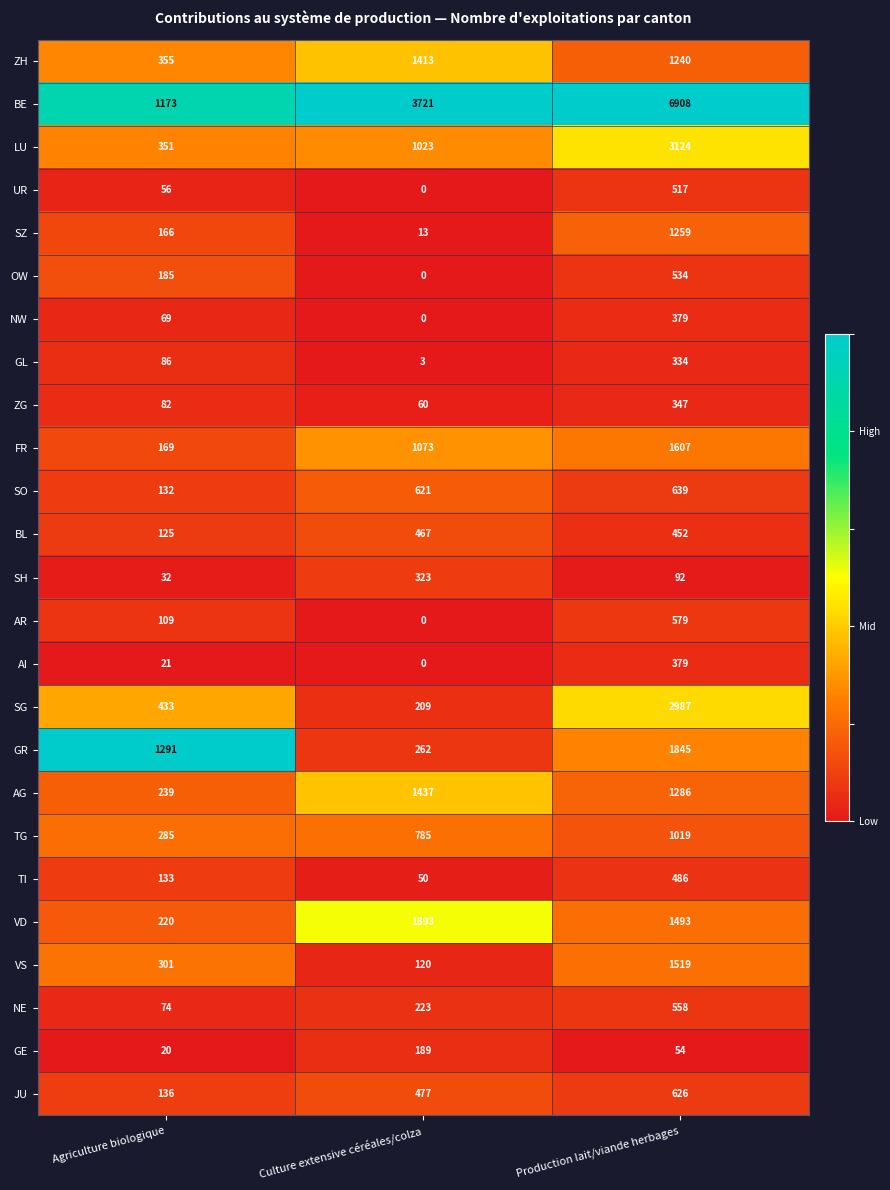

Which category has the highest value across all series?

Production lait/viande herbages